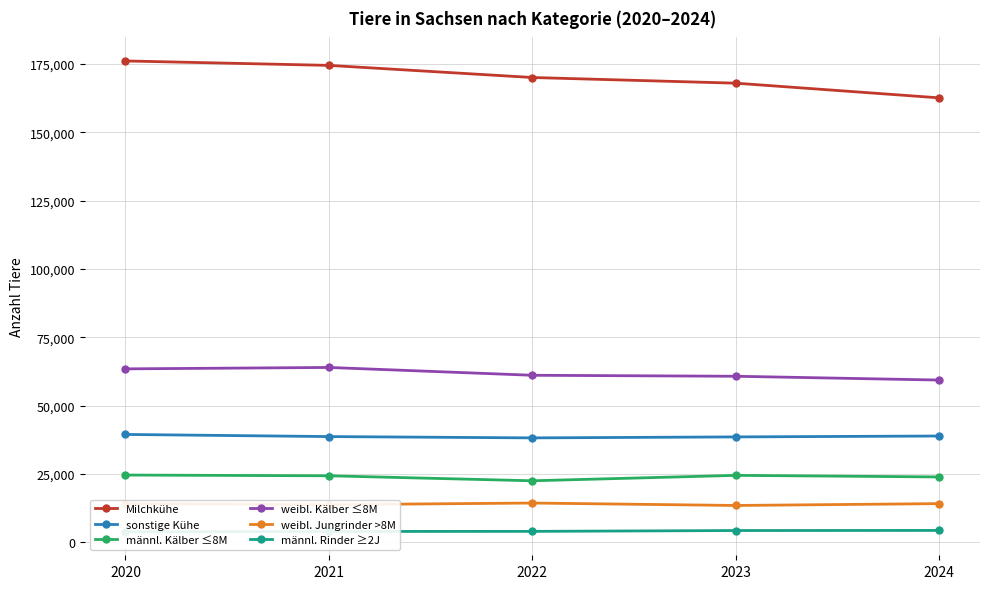

Reading left to right, what are all the values shown in this chart?

Milchkühe: 176116	174491	170055	167979	162607
sonstige Kühe: 39424	38646	38166	38522	38850
männl. Kälber ≤8M: 24563	24295	22465	24449	23874
weibl. Kälber ≤8M: 63427	63937	61078	60718	59327
weibl. Jungrinder >8M: 14078	13714	14321	13432	14106
männl. Rinder ≥2J: 3817	3912	3952	4260	4299